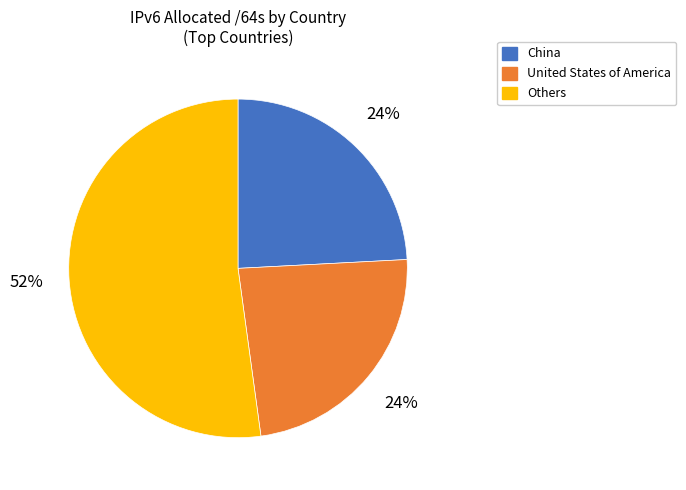

How many segments does this pie chart have?

3